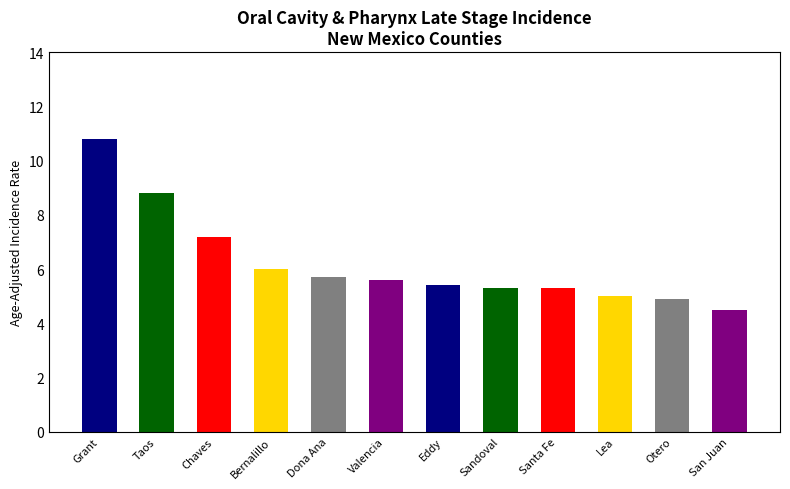

What is the smallest value displayed?

4.5